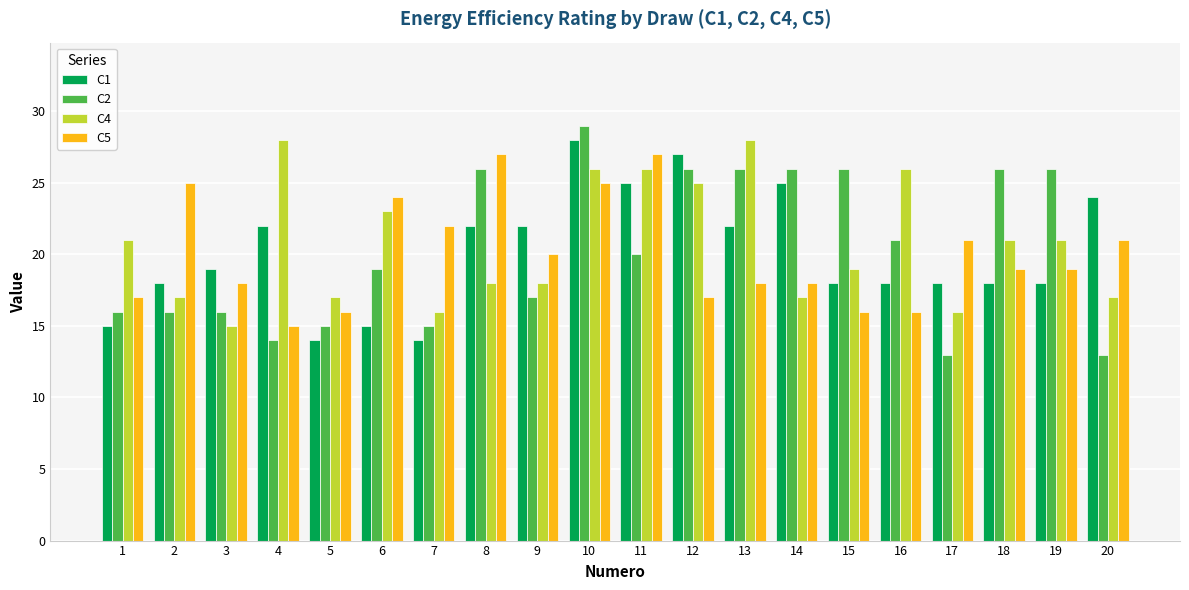

How many distinct data groups are displayed?

4